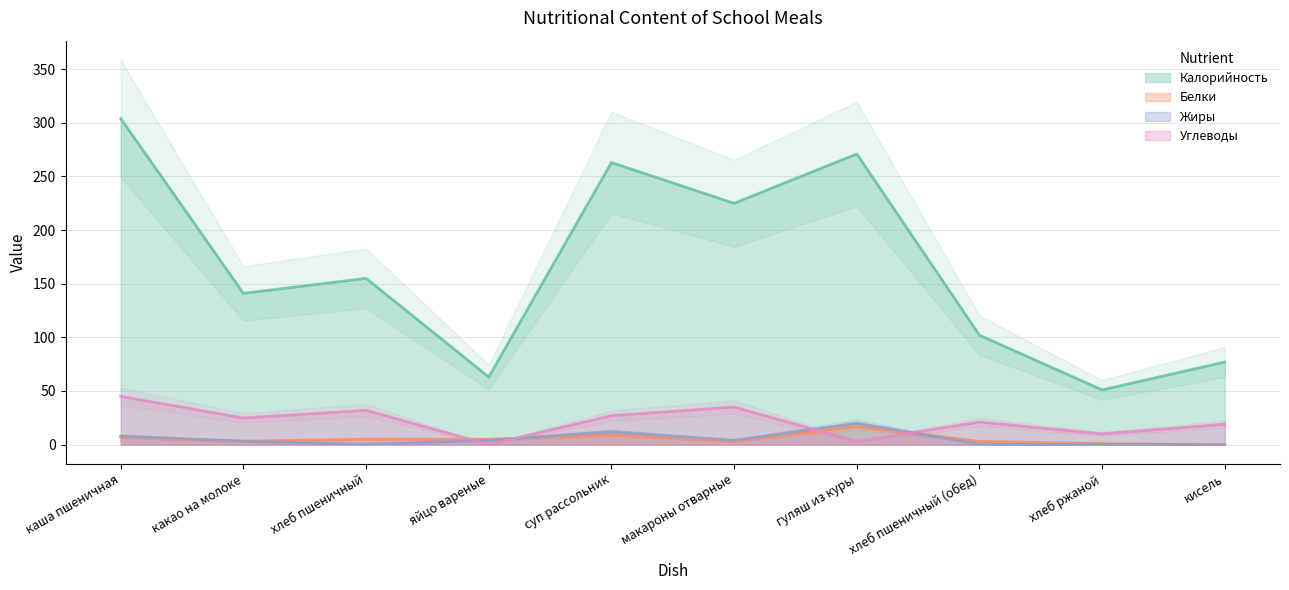

What is the value of the Белки point at the 6th from the left?

3.0